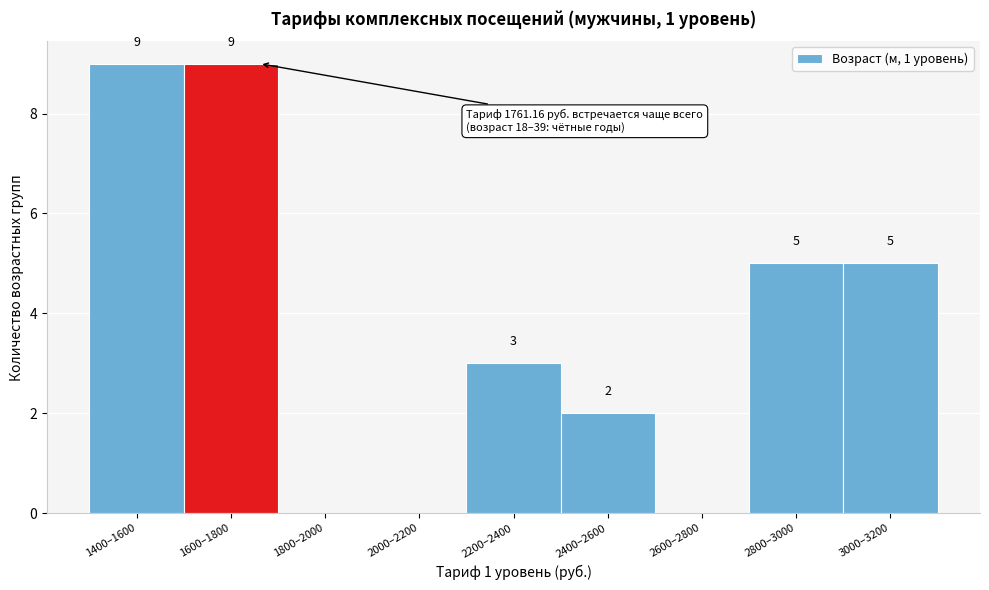

Reading left to right, list all the values displayed in this chart.

1400–1600=9	1600–1800=9	1800–2000=0	2000–2200=0	2200–2400=3	2400–2600=2	2600–2800=0	2800–3000=5	3000–3200=5